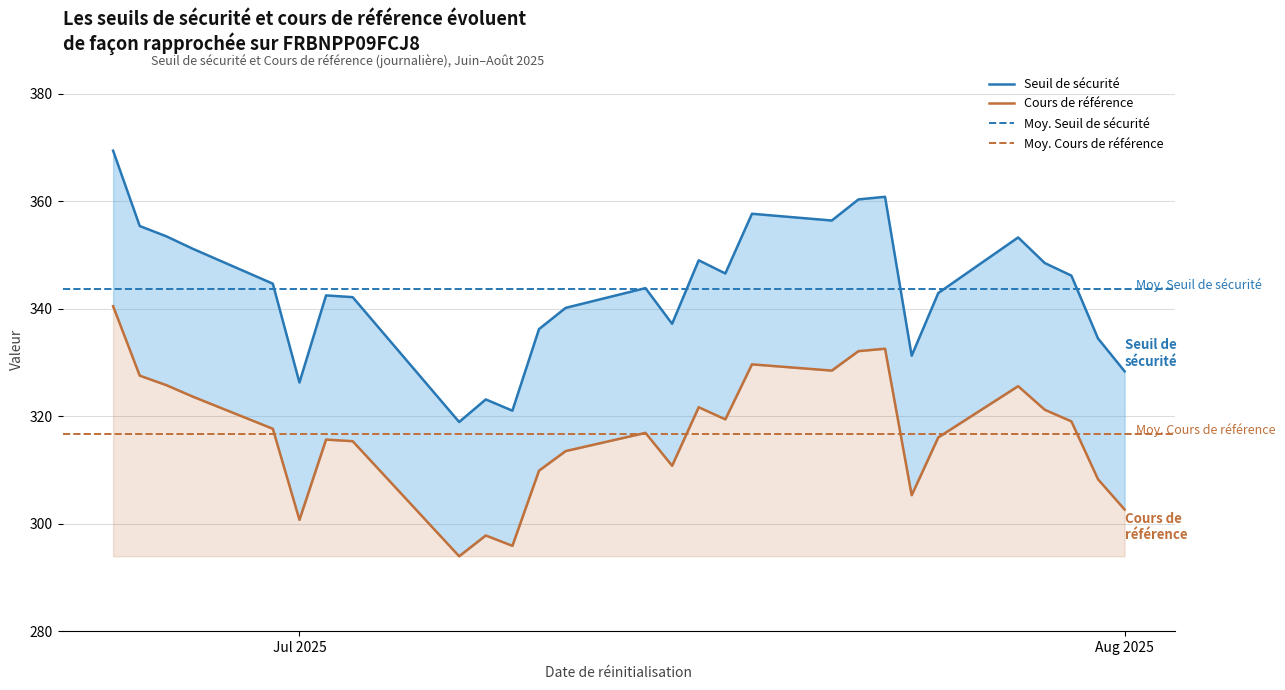

True or false: Seuil de sécurité and Cours de référence cross at least once.

False